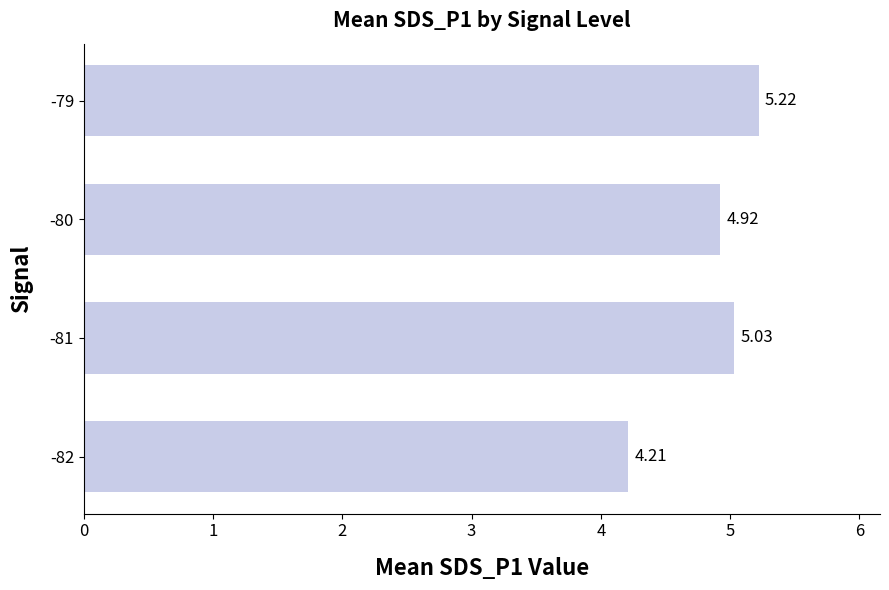

Which has a higher value, -81 or -82?

-81